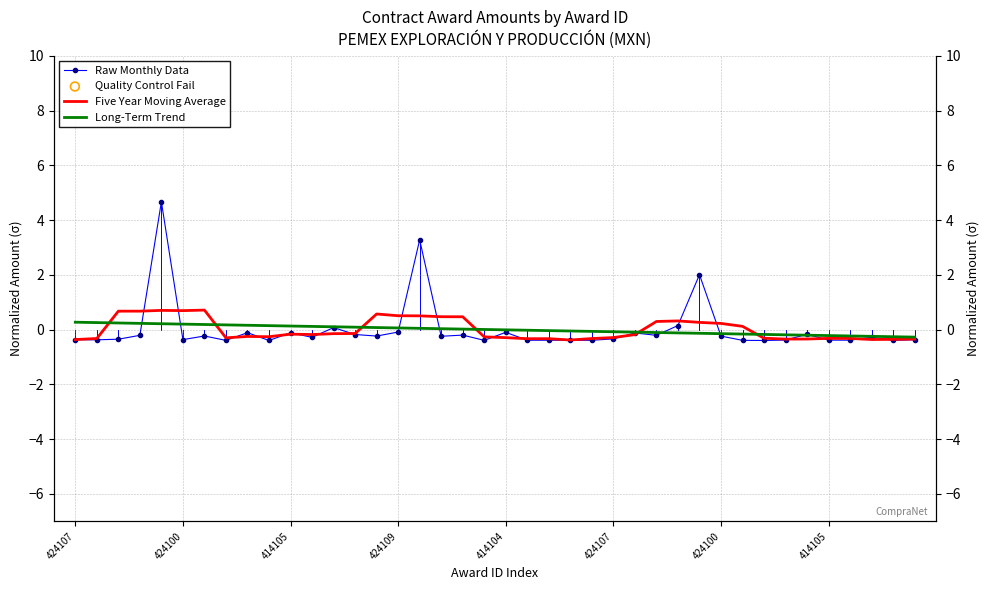

Which series has the largest Y range (max minus min)?

Raw Monthly Data